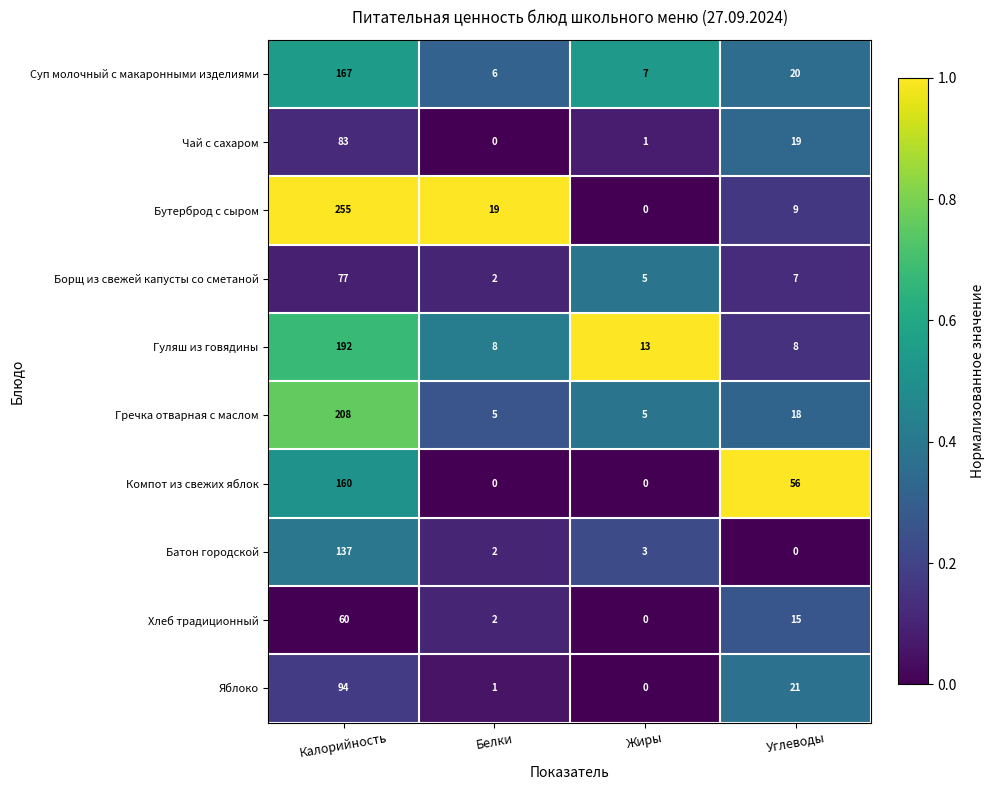

How many series are shown in this chart?

10